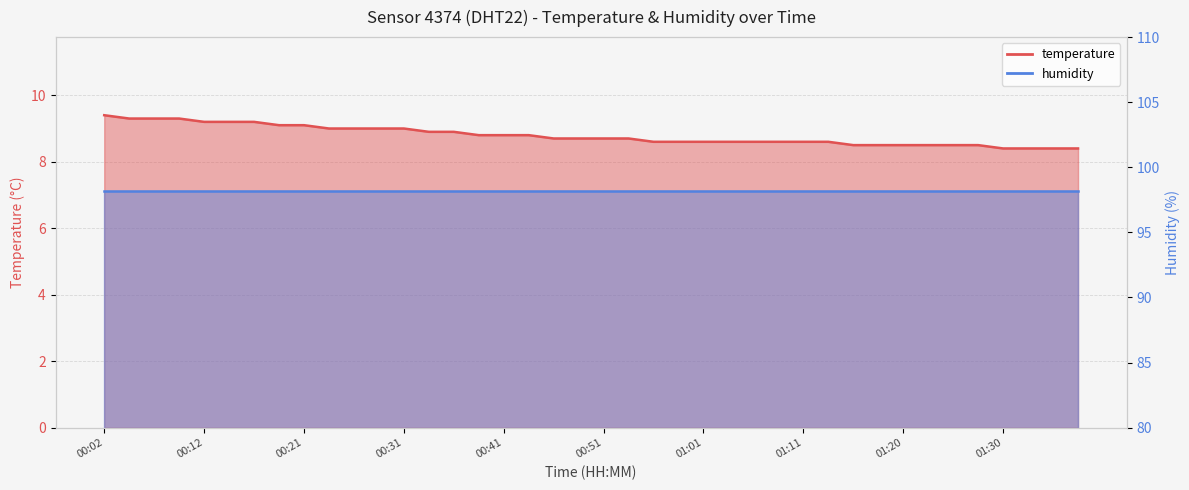

Reading left to right, list all the values displayed in this chart.

00:02=9.4	00:04=9.3	00:07=9.3	00:09=9.3	00:12=9.2	00:14=9.2	00:17=9.2	00:19=9.1	00:21=9.1	00:24=9.0	00:26=9.0	00:29=9.0	00:31=9.0	00:34=8.9	00:36=8.9	00:39=8.8	00:41=8.8	00:44=8.8	00:46=8.7	00:48=8.7	00:51=8.7	00:53=8.7	00:56=8.6	00:58=8.6	01:01=8.6	01:03=8.6	01:06=8.6	01:08=8.6	01:11=8.6	01:13=8.6	01:15=8.5	01:18=8.5	01:20=8.5	01:23=8.5	01:25=8.5	01:28=8.5	01:30=8.4	01:33=8.4	01:35=8.4	01:38=8.4